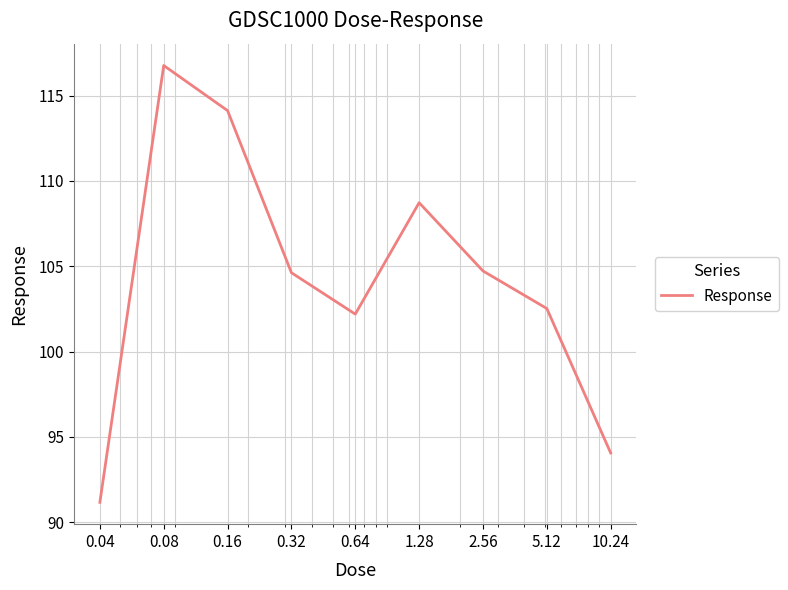

What is the difference between the maximum and minimum values?

25.6